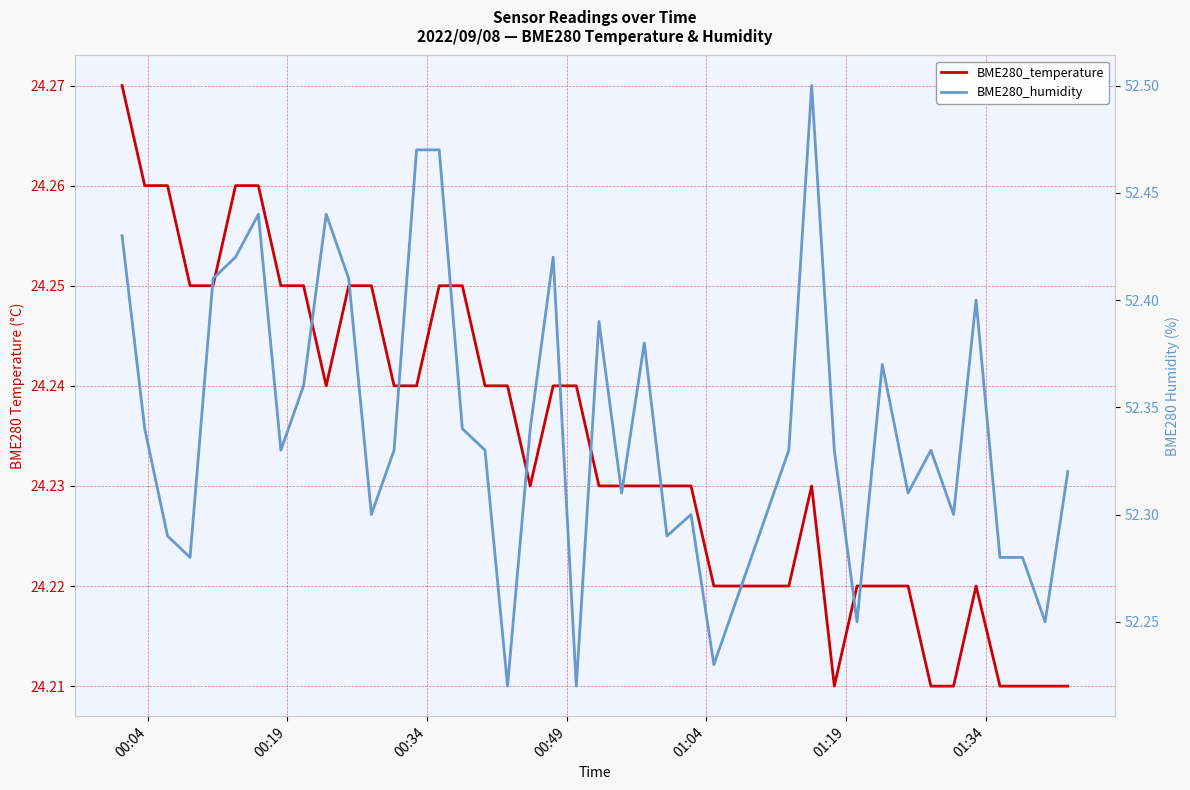

What is the difference between the maximum and minimum values in the BME280_humidity series?

0.3